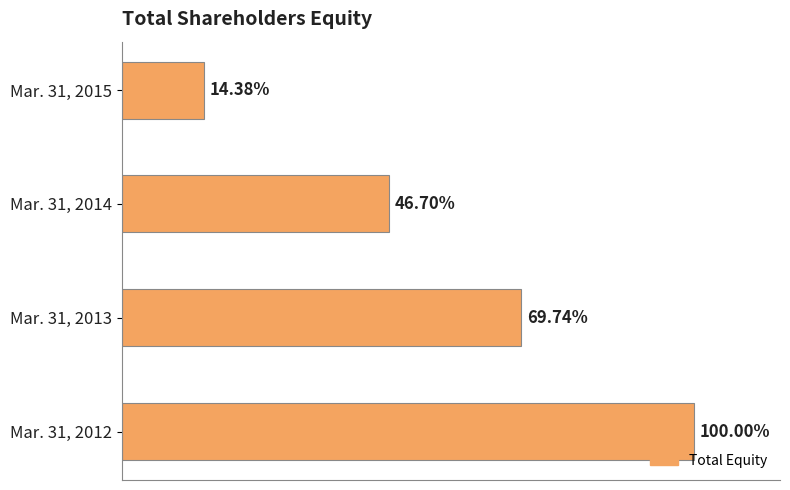

List the labels in order of value, smallest first.

Mar. 31, 2015, Mar. 31, 2014, Mar. 31, 2013, Mar. 31, 2012